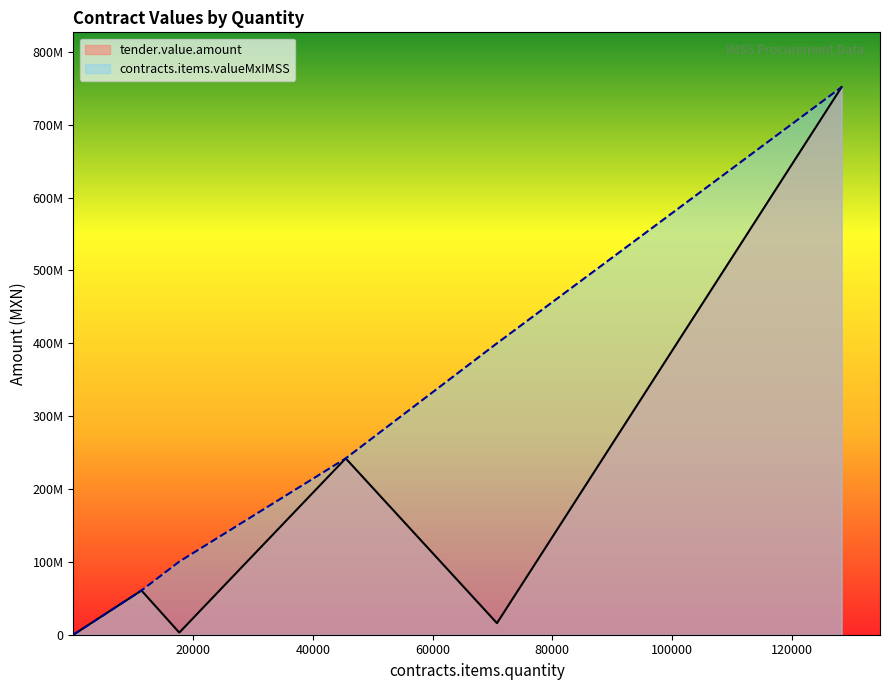

At which category does contracts.items.valueMxIMSS reach its first local peak?

128330